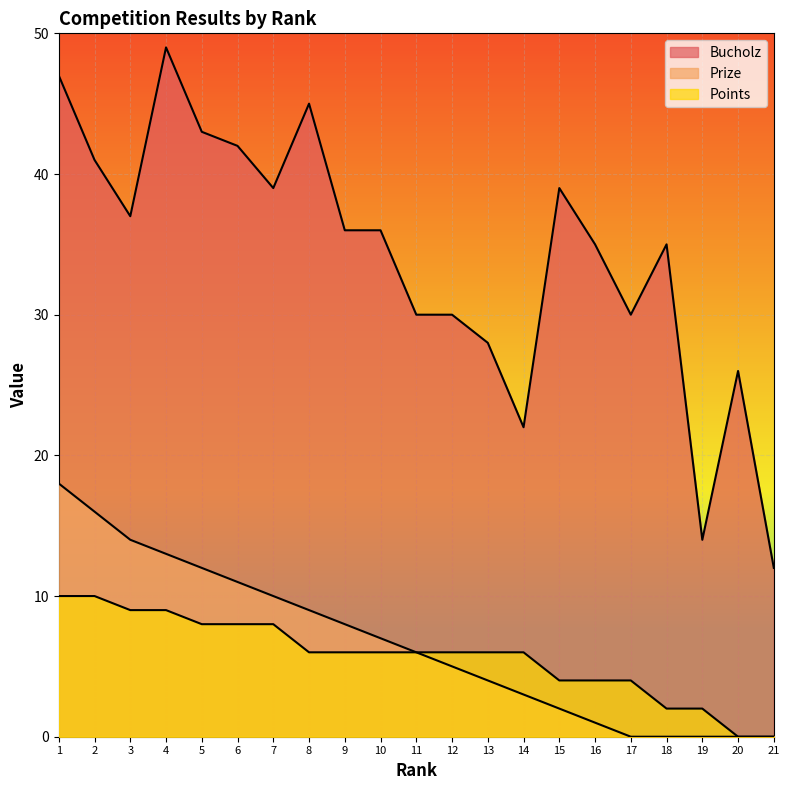

What is the approximate value of Bucholz at 15?

39